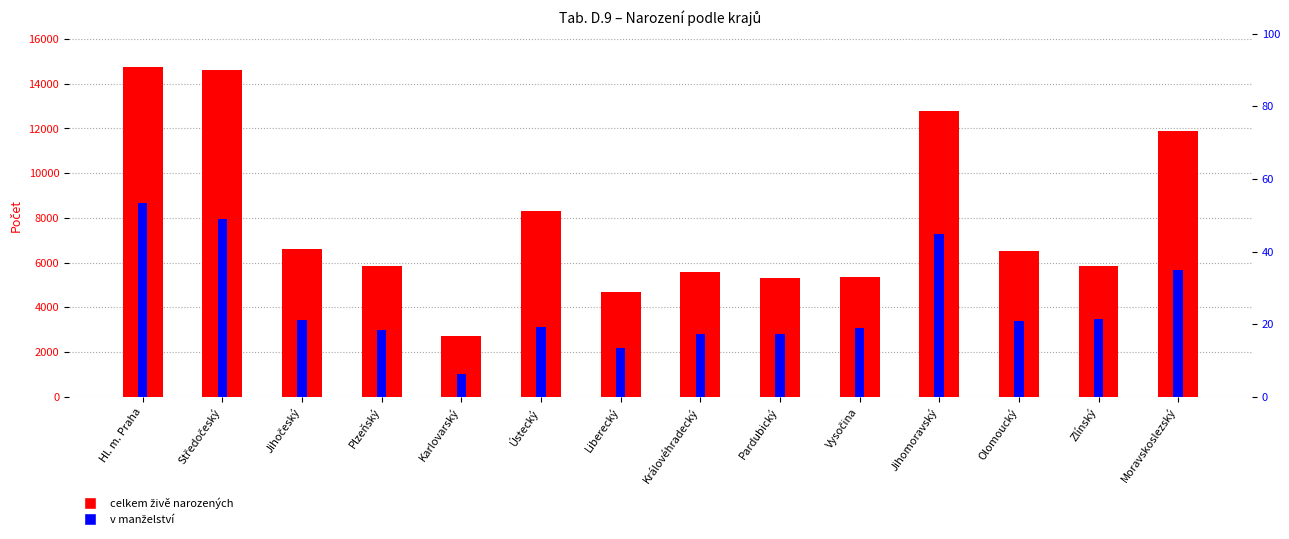

What position from the left is Jihomoravský?

11